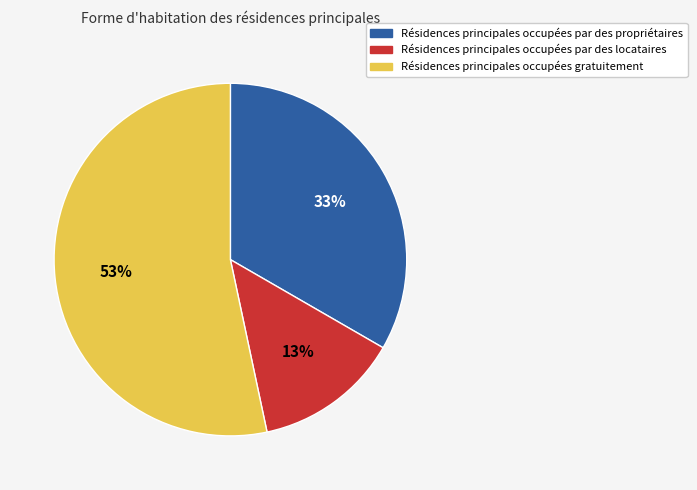

True or false: Résidences principales occupées gratuitement accounts for 53% of the total.

True